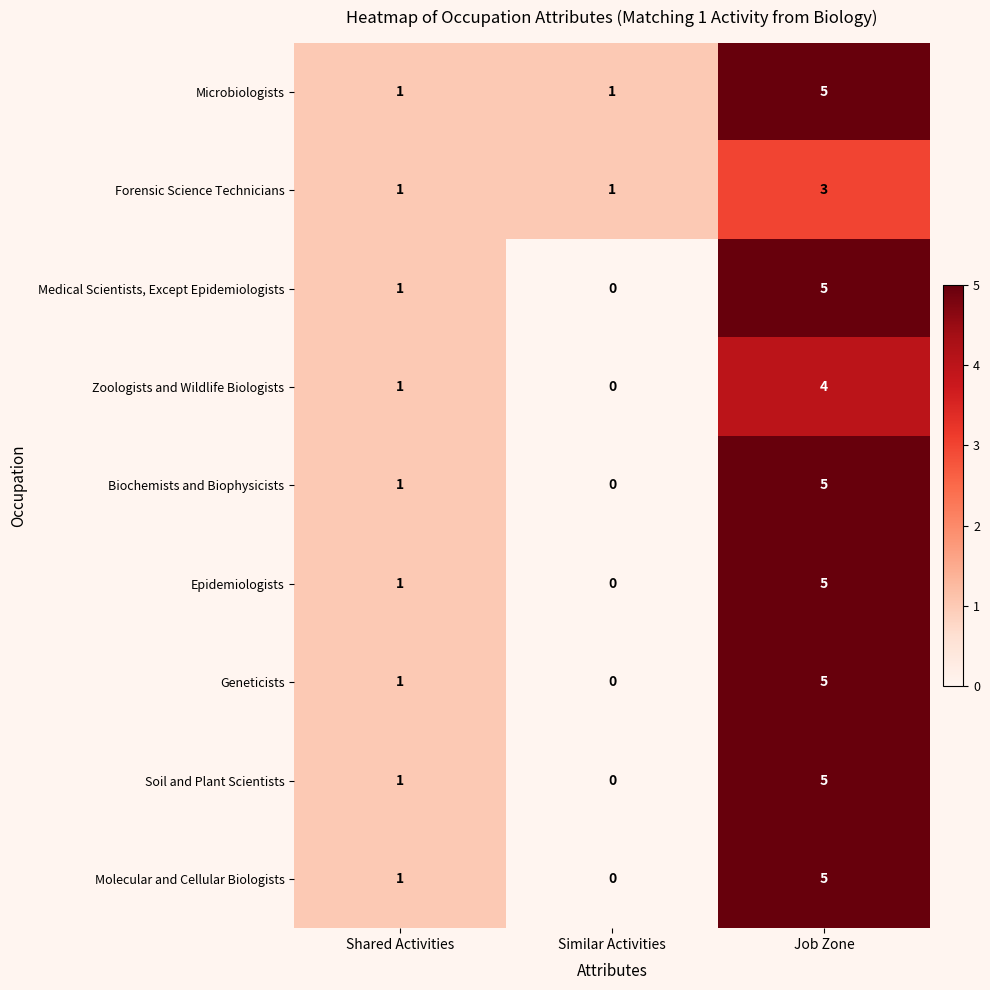

List the labels in order of Geneticists value, smallest first.

Similar Activities, Shared Activities, Job Zone